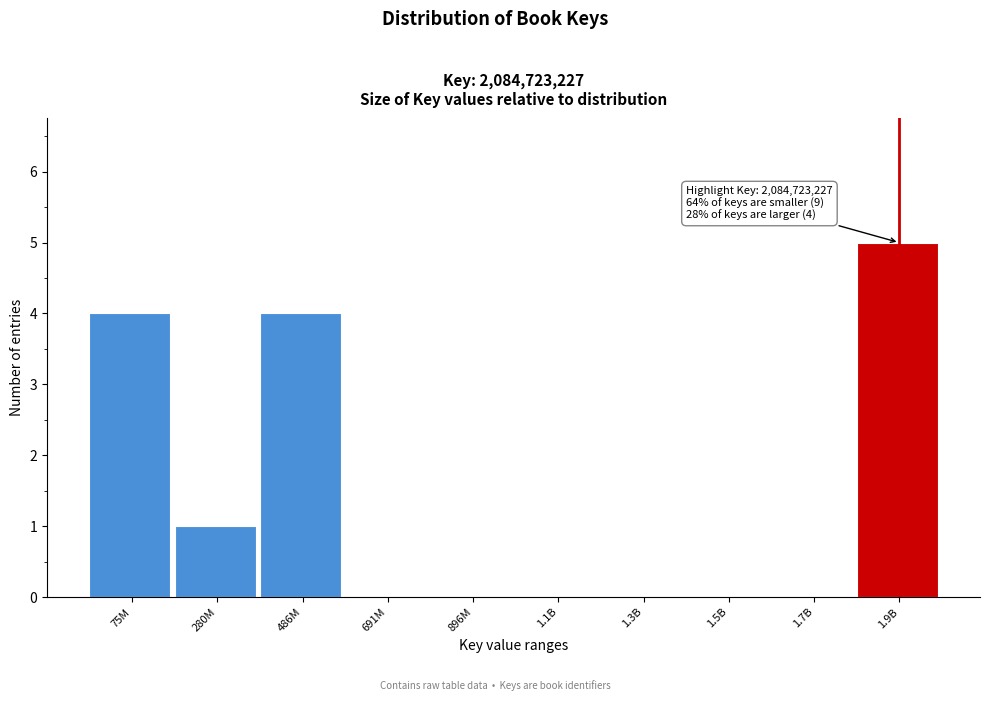

Reading left to right, transcribe all the data shown in this chart.

75M=4	280M=1	486M=4	691M=0	896M=0	1.1B=0	1.3B=0	1.5B=0	1.7B=0	1.9B=5